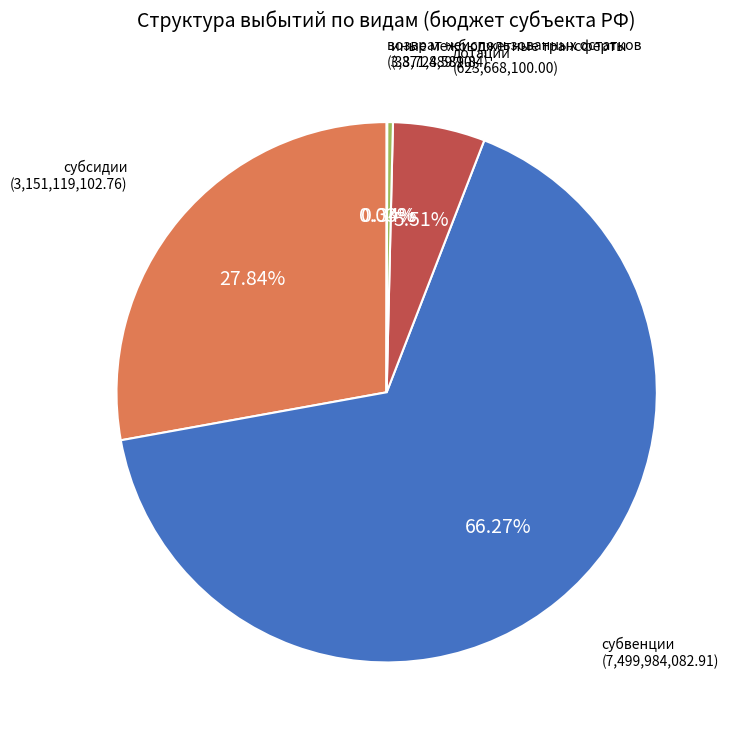

Does any single category account for the majority?

Yes